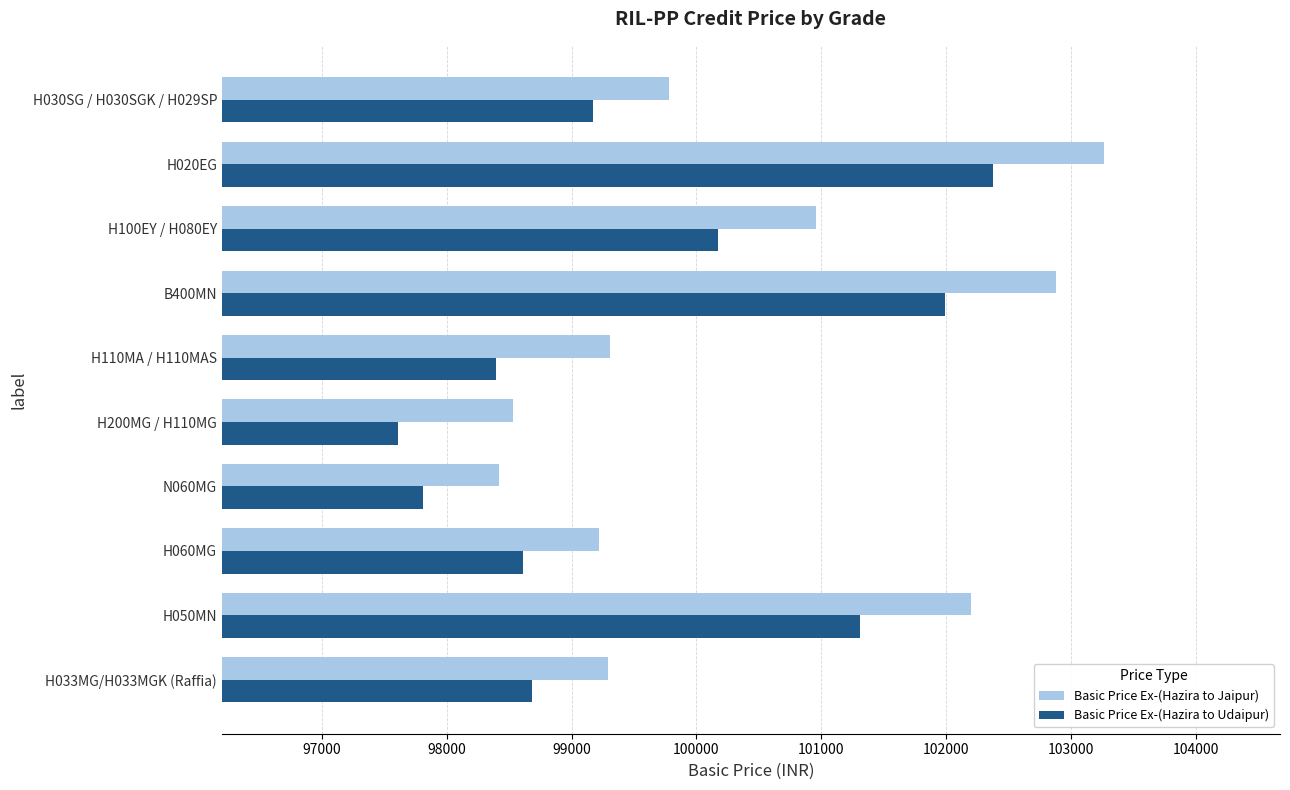

Which category has the lowest value in the Basic Price Ex-(Hazira to Udaipur) series?

H200MG / H110MG